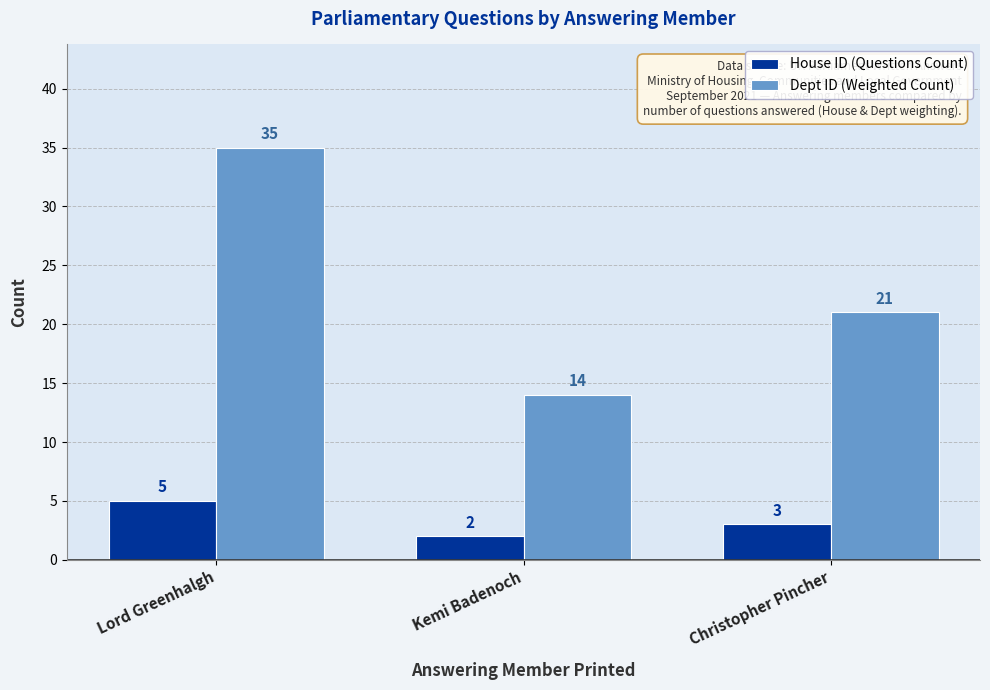

What is the difference between the maximum and second lowest values in the Dept ID (Weighted Count) series?

14